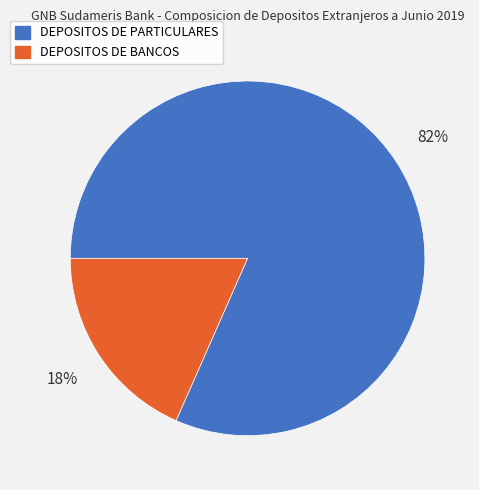

To the nearest percent, what is the average slice percentage?

50%